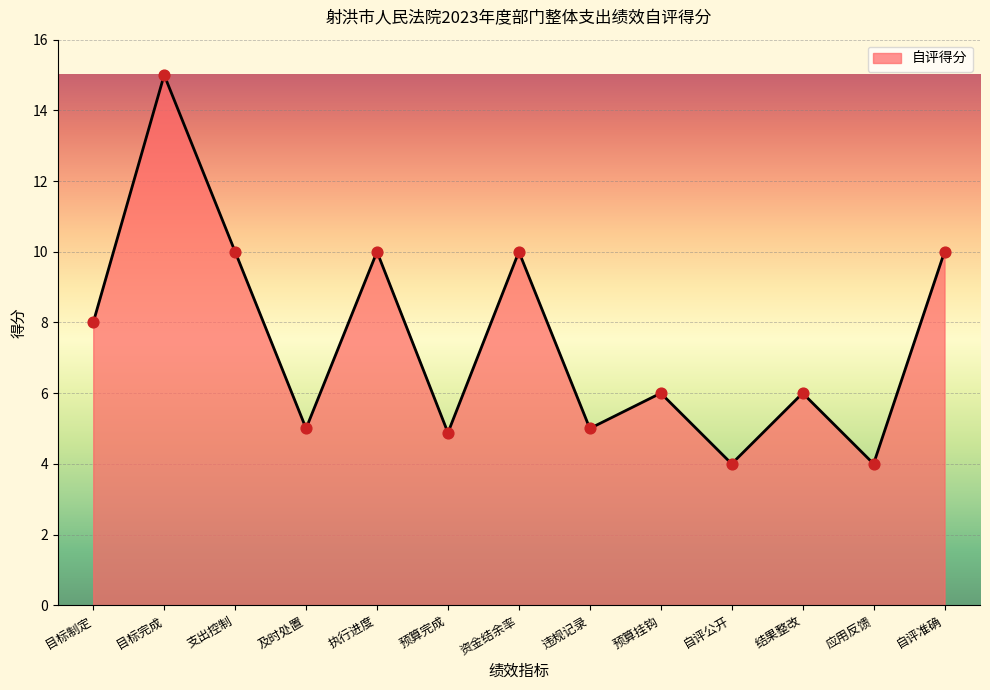

What is the change in value from 支出控制 to 自评公开?

-6.0